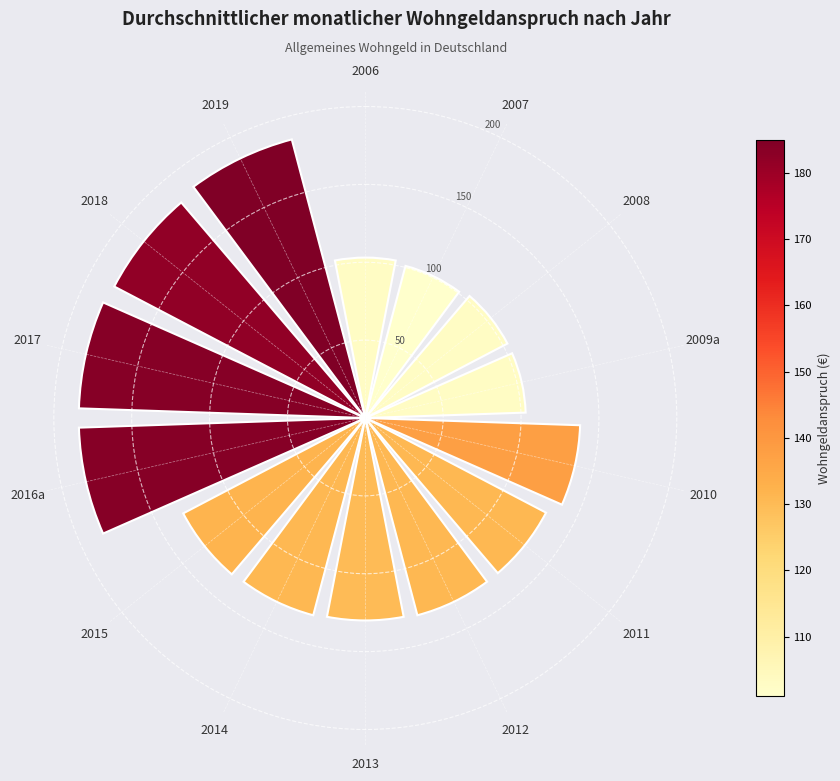

The value at 2011 is 39. True or false?

False